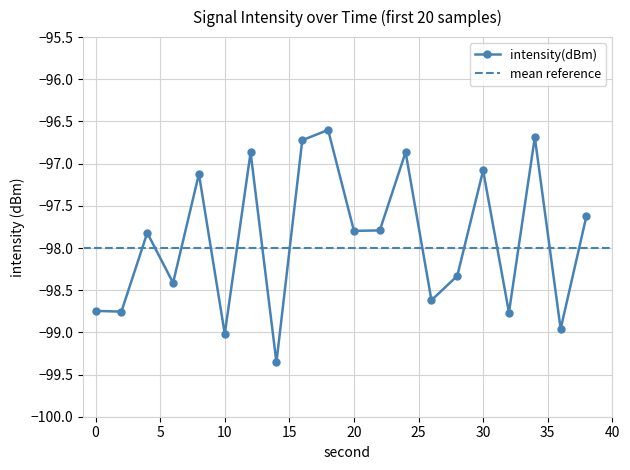

Reading left to right, list all the values displayed in this chart.

-98.7	-98.8	-97.8	-98.4	-97.1	-99.0	-96.9	-99.4	-96.7	-96.6	-97.8	-97.8	-96.9	-98.6	-98.3	-97.1	-98.8	-96.7	-99.0	-97.6